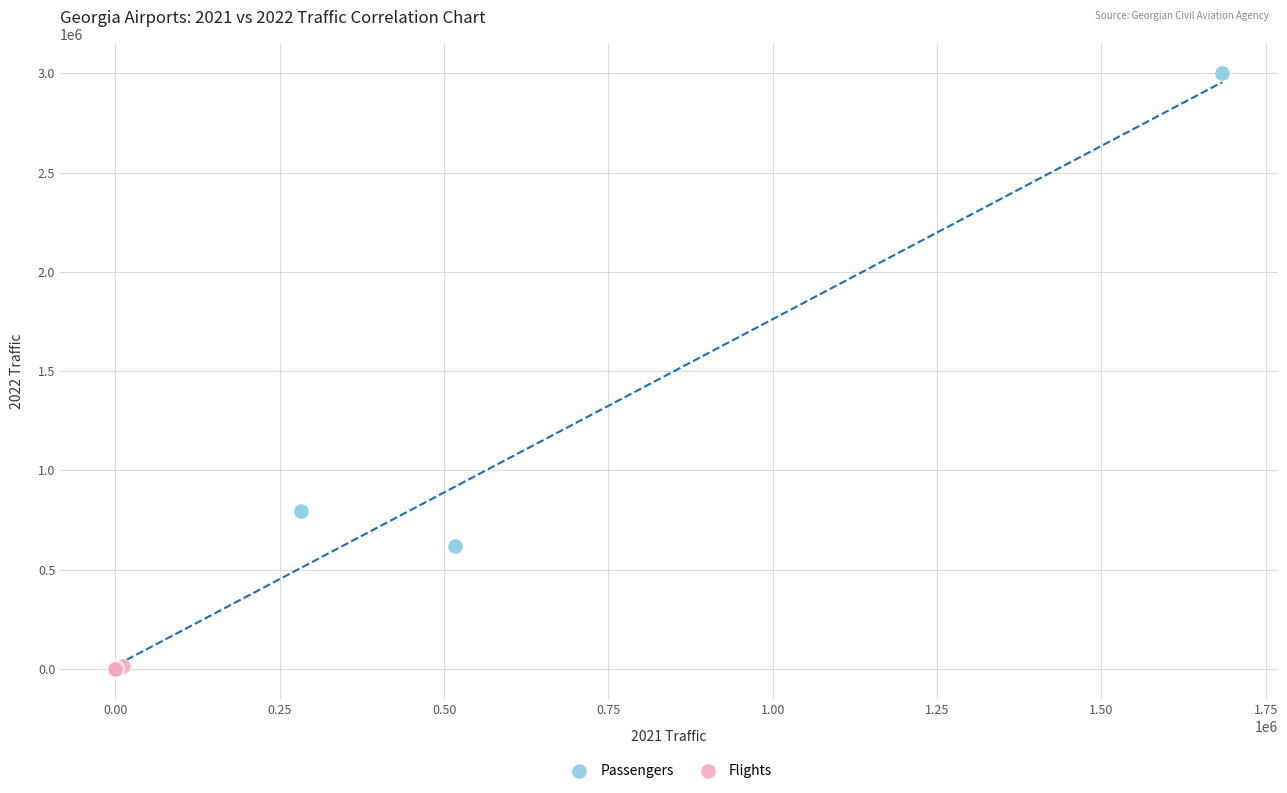

Which series has the largest Y range (max minus min)?

Passengers